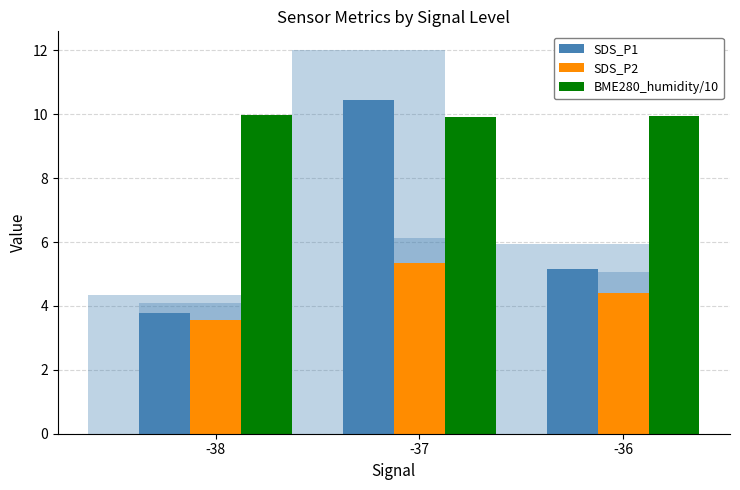

What is the sum of the SDS_P1 values at -36 and -37?

15.6